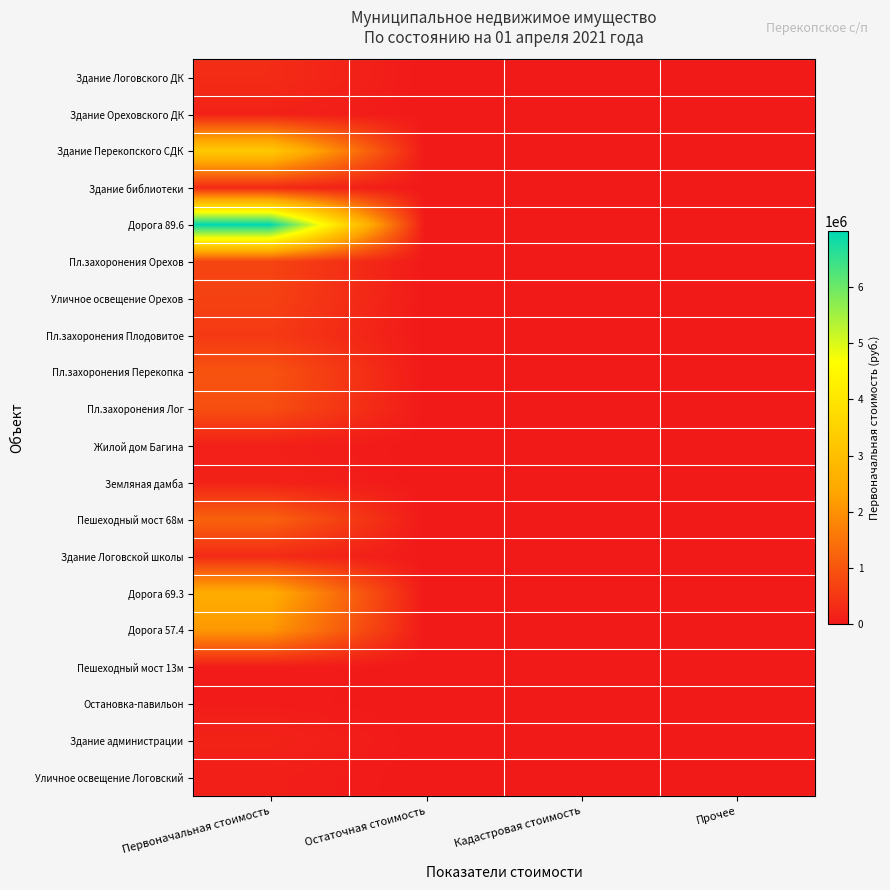

Reading left to right, transcribe all the data shown in this chart.

Здание Логовского ДК: Первоначальная стоимость=314728.2	Остаточная стоимость=0.0	Кадастровая стоимость=0.0	Прочее=0.0
Здание Ореховского ДК: Первоначальная стоимость=141283.4	Остаточная стоимость=0.0	Кадастровая стоимость=0.0	Прочее=0.0
Здание Перекопского СДК: Первоначальная стоимость=3265536.6	Остаточная стоимость=0.0	Кадастровая стоимость=0.0	Прочее=0.0
Здание библиотеки: Первоначальная стоимость=272328.5	Остаточная стоимость=0.0	Кадастровая стоимость=0.0	Прочее=0.0
Дорога 89.6: Первоначальная стоимость=6993185.0	Остаточная стоимость=0.0	Кадастровая стоимость=0.0	Прочее=0.0
Пл.захоронения Орехов: Первоначальная стоимость=718514.0	Остаточная стоимость=0.0	Кадастровая стоимость=0.0	Прочее=0.0
Уличное освещение Орехов: Первоначальная стоимость=681231.0	Остаточная стоимость=0.0	Кадастровая стоимость=0.0	Прочее=0.0
Пл.захоронения Плодовитое: Первоначальная стоимость=544760.0	Остаточная стоимость=0.0	Кадастровая стоимость=0.0	Прочее=0.0
Пл.захоронения Перекопка: Первоначальная стоимость=968196.0	Остаточная стоимость=0.0	Кадастровая стоимость=0.0	Прочее=0.0
Пл.захоронения Лог: Первоначальная стоимость=877403.0	Остаточная стоимость=0.0	Кадастровая стоимость=0.0	Прочее=0.0
Жилой дом Багина: Первоначальная стоимость=106853.0	Остаточная стоимость=0.0	Кадастровая стоимость=0.0	Прочее=0.0
Земляная дамба: Первоначальная стоимость=152067.0	Остаточная стоимость=0.0	Кадастровая стоимость=0.0	Прочее=0.0
Пешеходный мост 68м: Первоначальная стоимость=1218743.0	Остаточная стоимость=0.0	Кадастровая стоимость=0.0	Прочее=0.0
Здание Логовской школы: Первоначальная стоимость=300095.3	Остаточная стоимость=0.0	Кадастровая стоимость=0.0	Прочее=0.0
Дорога 69.3: Первоначальная стоимость=2526915.0	Остаточная стоимость=0.0	Кадастровая стоимость=0.0	Прочее=0.0
Дорога 57.4: Первоначальная стоимость=2093000.0	Остаточная стоимость=0.0	Кадастровая стоимость=0.0	Прочее=0.0
Пешеходный мост 13м: Первоначальная стоимость=53893.0	Остаточная стоимость=0.0	Кадастровая стоимость=0.0	Прочее=0.0
Остановка-павильон: Первоначальная стоимость=44988.0	Остаточная стоимость=0.0	Кадастровая стоимость=0.0	Прочее=0.0
Здание администрации: Первоначальная стоимость=167724.1	Остаточная стоимость=0.0	Кадастровая стоимость=0.0	Прочее=0.0
Уличное освещение Логовский: Первоначальная стоимость=93494.9	Остаточная стоимость=0.0	Кадастровая стоимость=0.0	Прочее=0.0